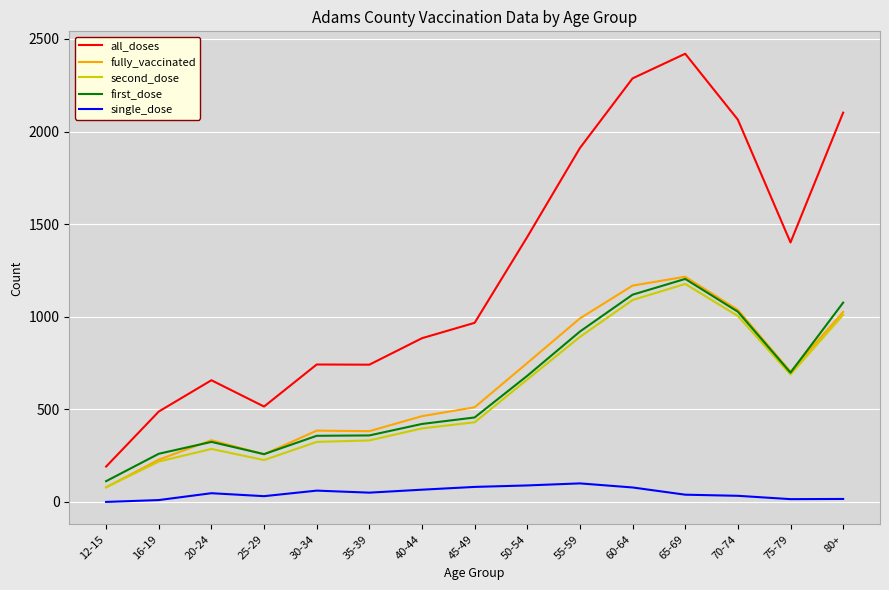

What is the maximum value shown in the chart?

2420